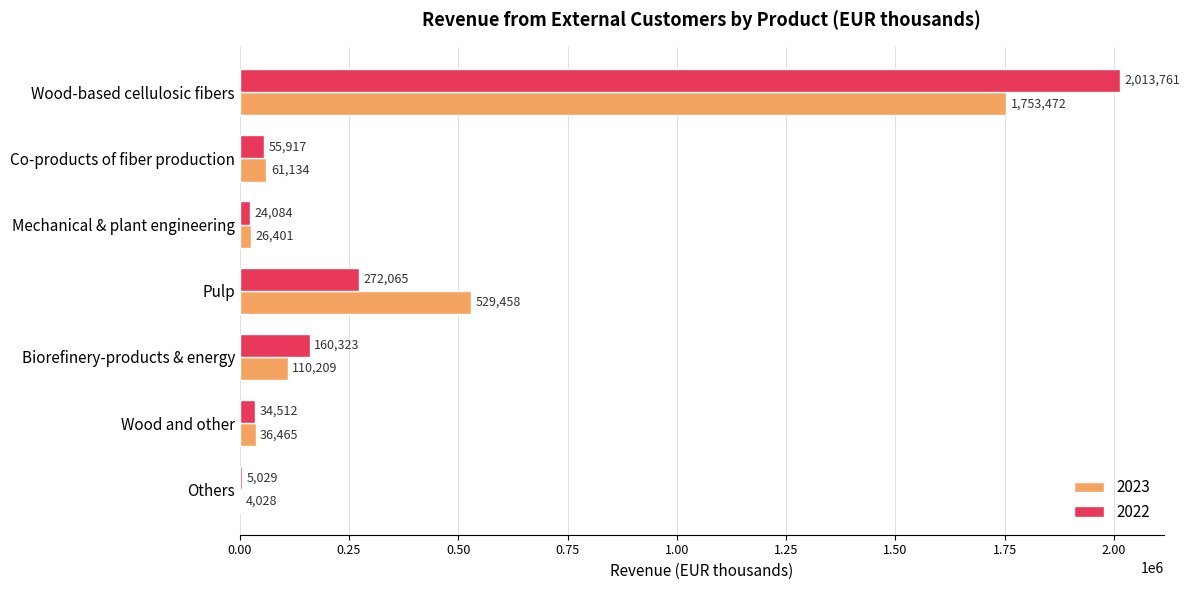

The 2022 series shows 509448 at Wood-based cellulosic fibers. True or false?

False